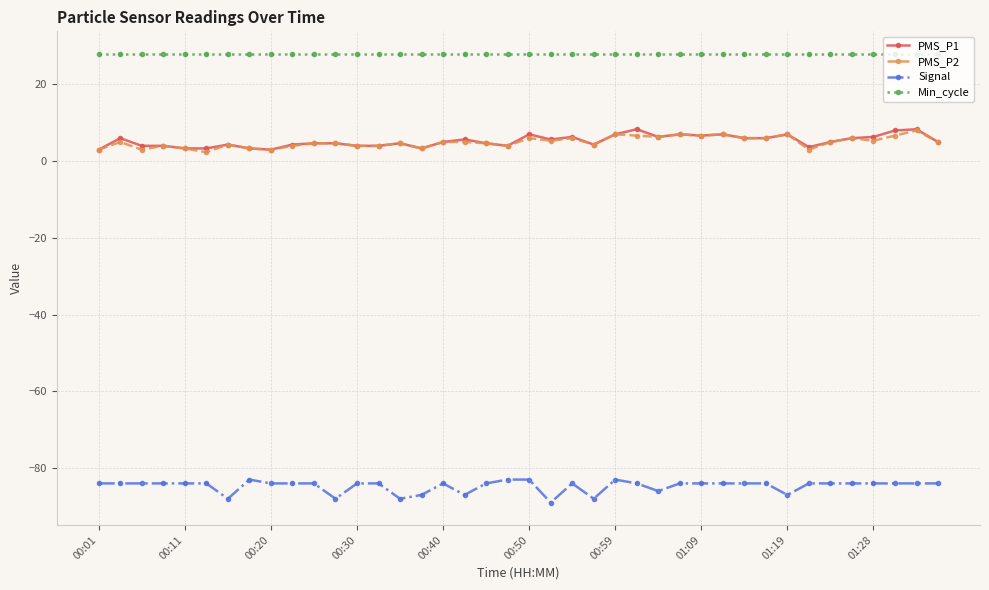

What is the value of the Min_cycle point at the 9th from the left?

28.0